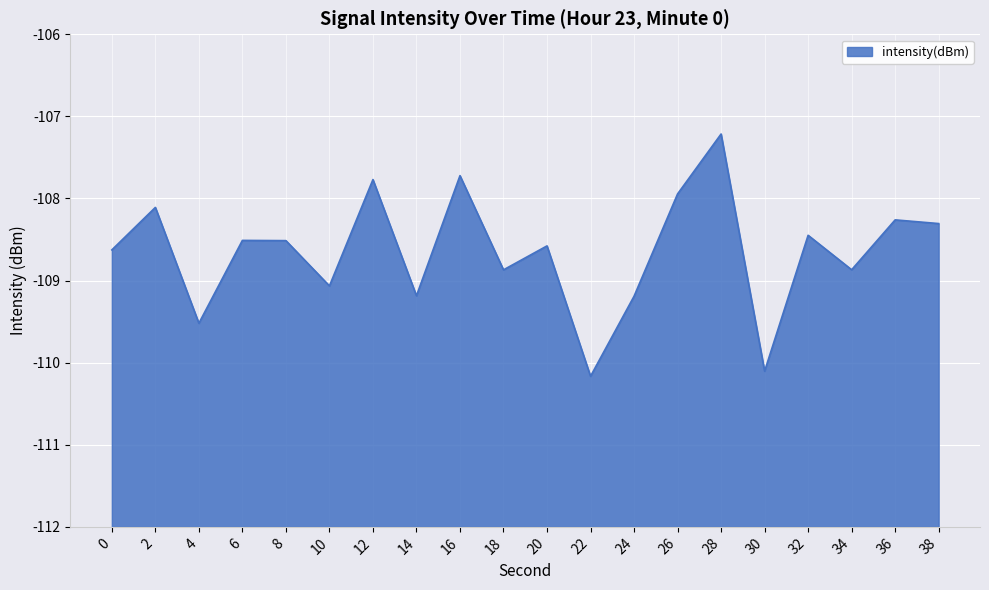

At which category does the data reach its first local valley?

4